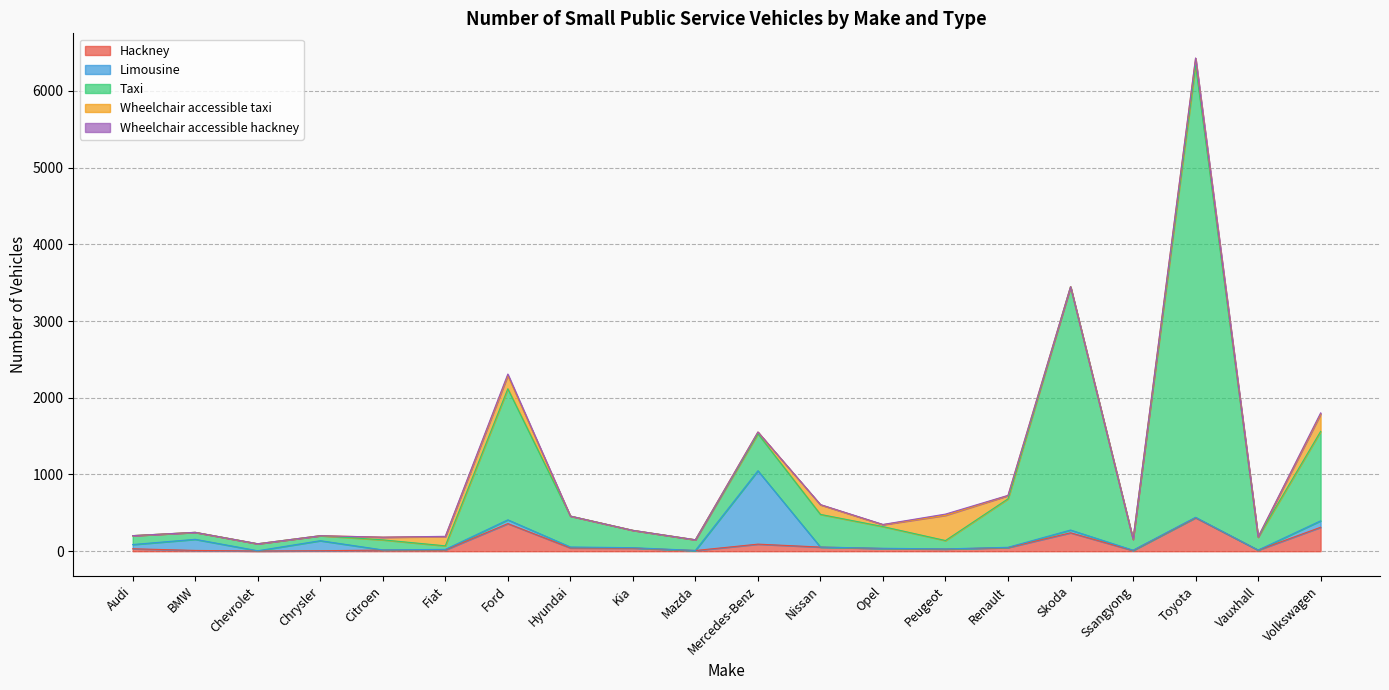

How many values in the Hackney series are below 35?

10